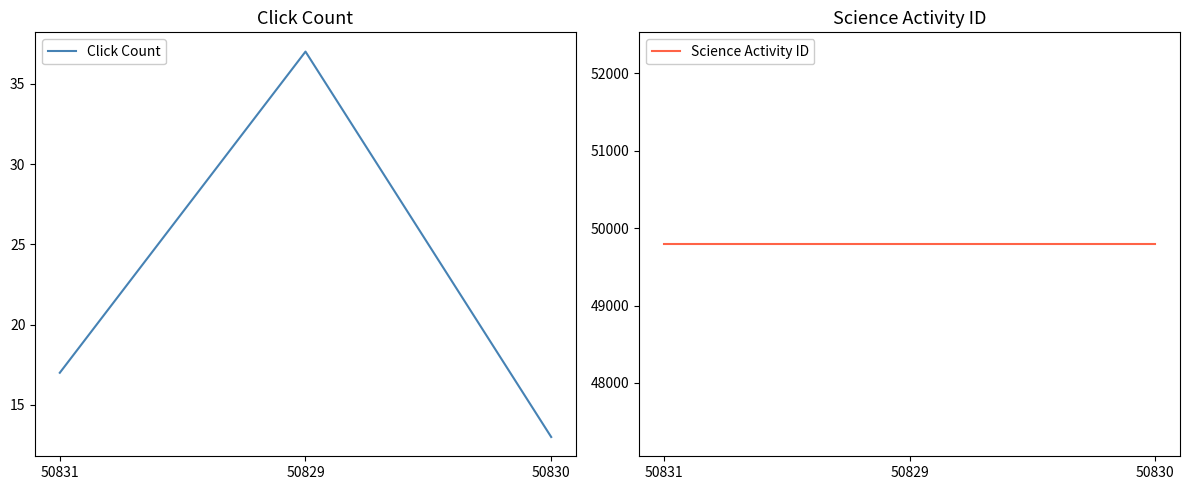

What is the value of the Click Count point at the 3rd from the left?

13